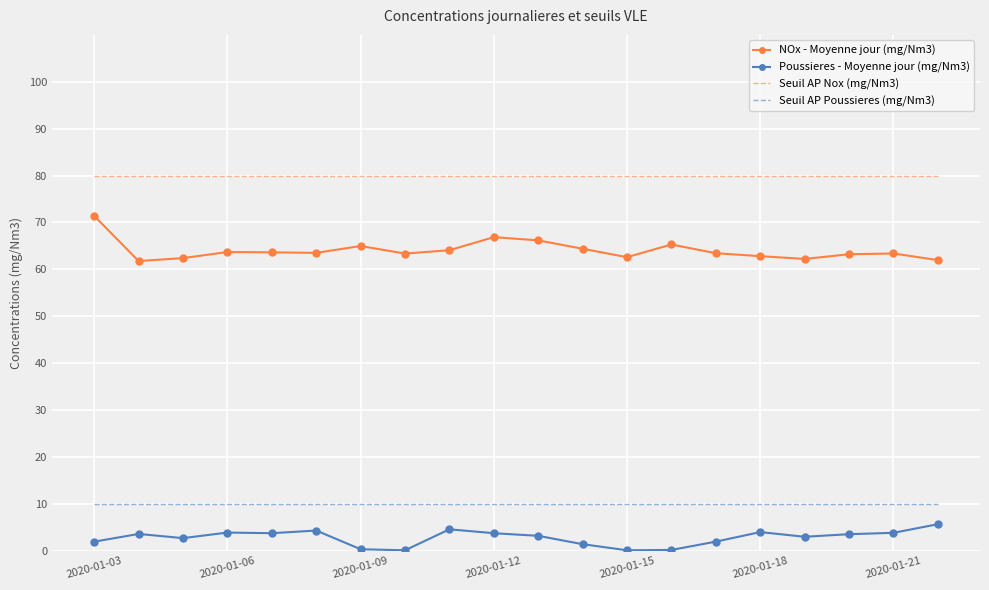

Which series has the widest spread of values?

NOx - Moyenne jour (mg/Nm3)